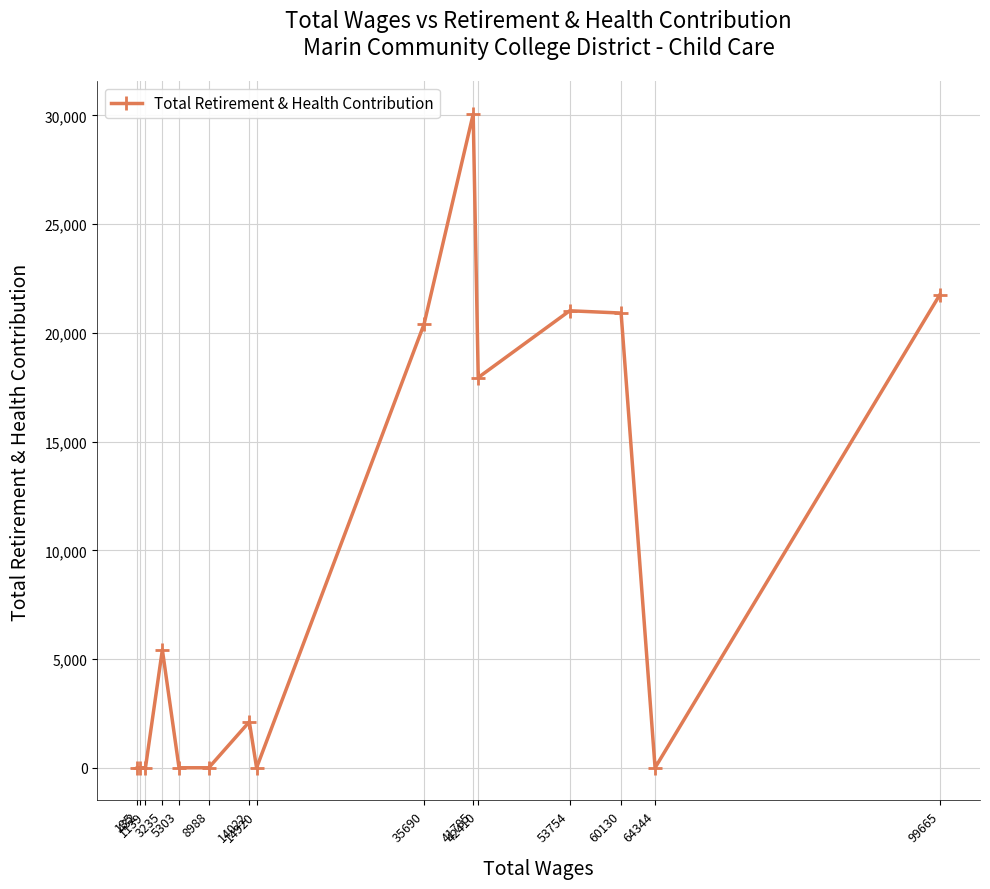

What is the maximum value shown in the chart?

30066